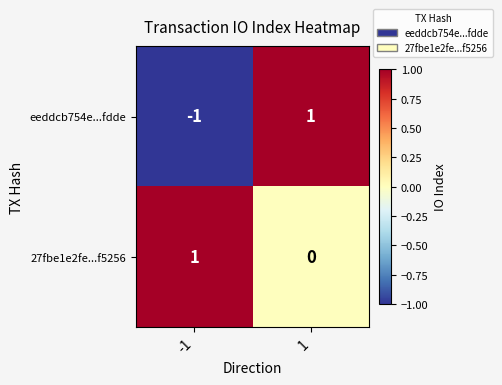

Between -1 and 1, which series saw the biggest shift?

eeddcb754e...fdde